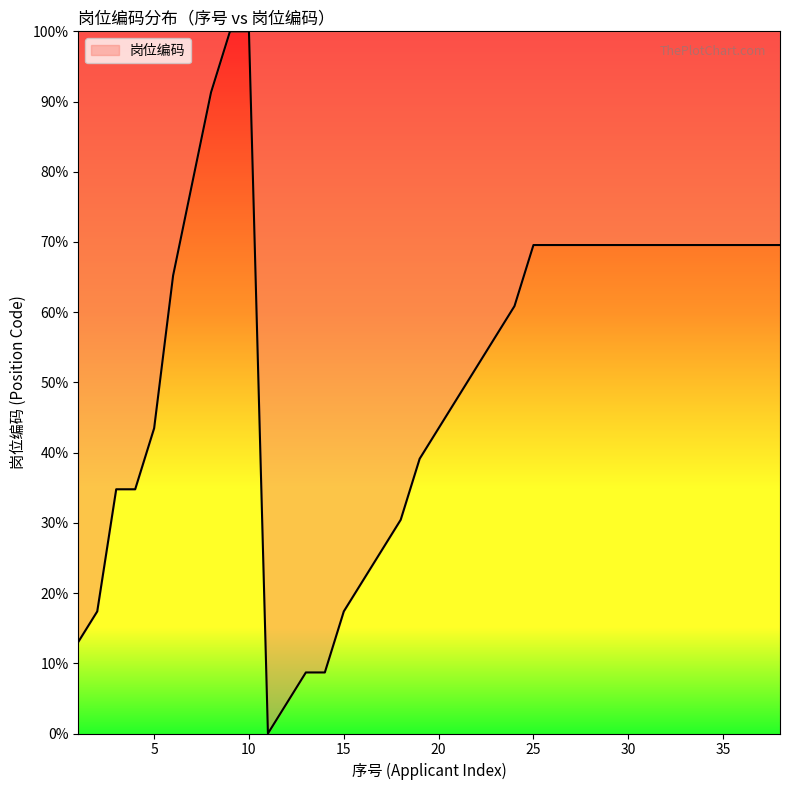

What is the greatest value displayed?

100.0